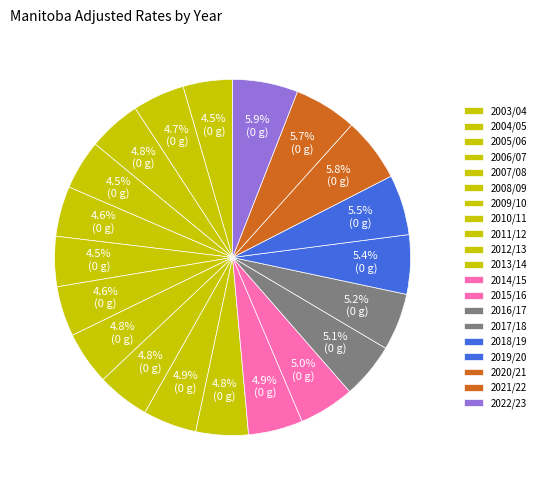

To the nearest percent, what is the difference between the largest and smallest slice percentages?

1%